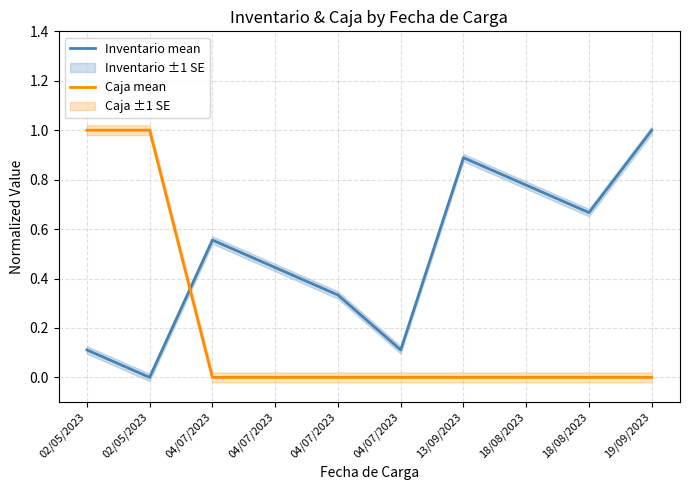

How many values in the Inventario mean series exceed 0?

9